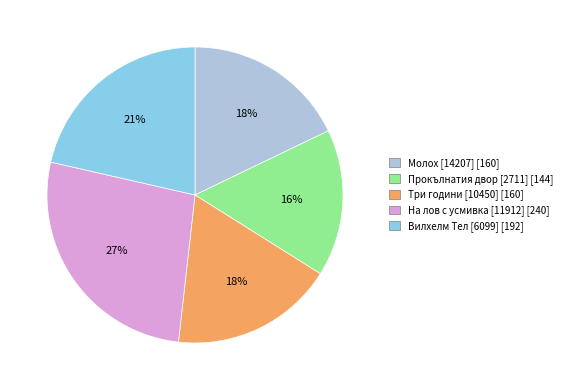

What is the ratio of the value at Вилхелм Тел [6099] to the value at Три години [10450]?

1.2